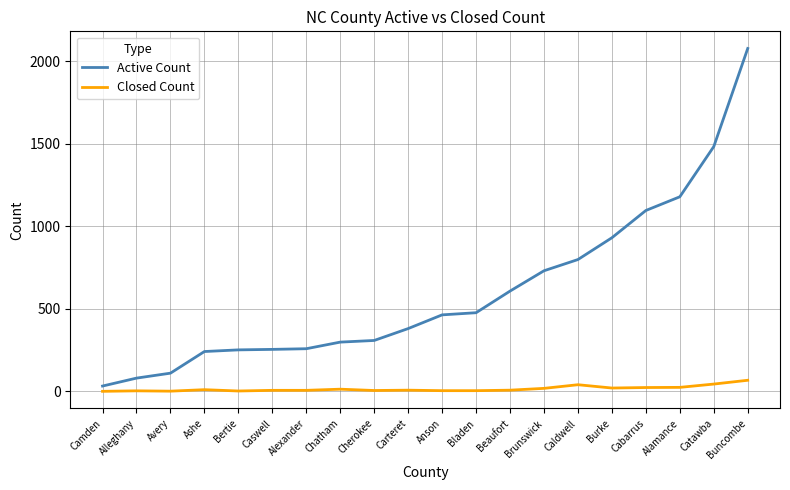

The Closed Count series shows 67 at Buncombe. True or false?

True